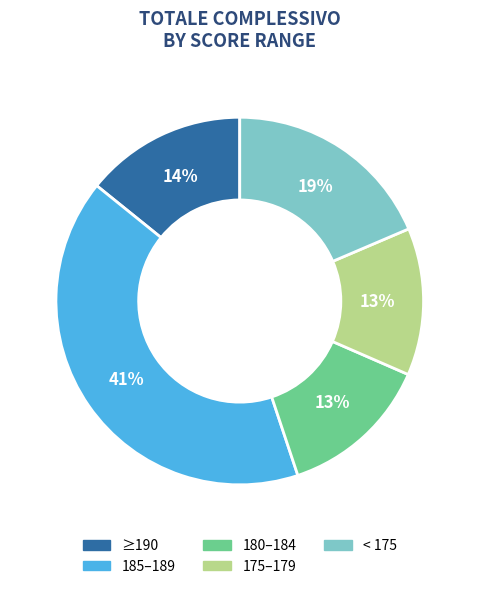

To the nearest percent, what is the average slice percentage?

20%